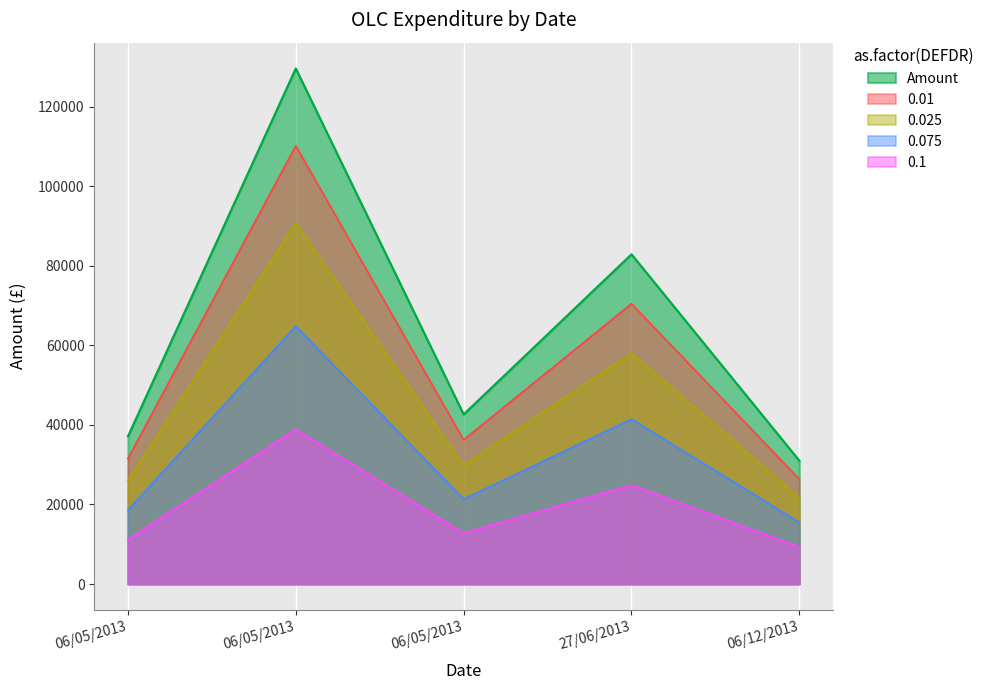

What is the label of the 3rd point from the right?

06/05/2013